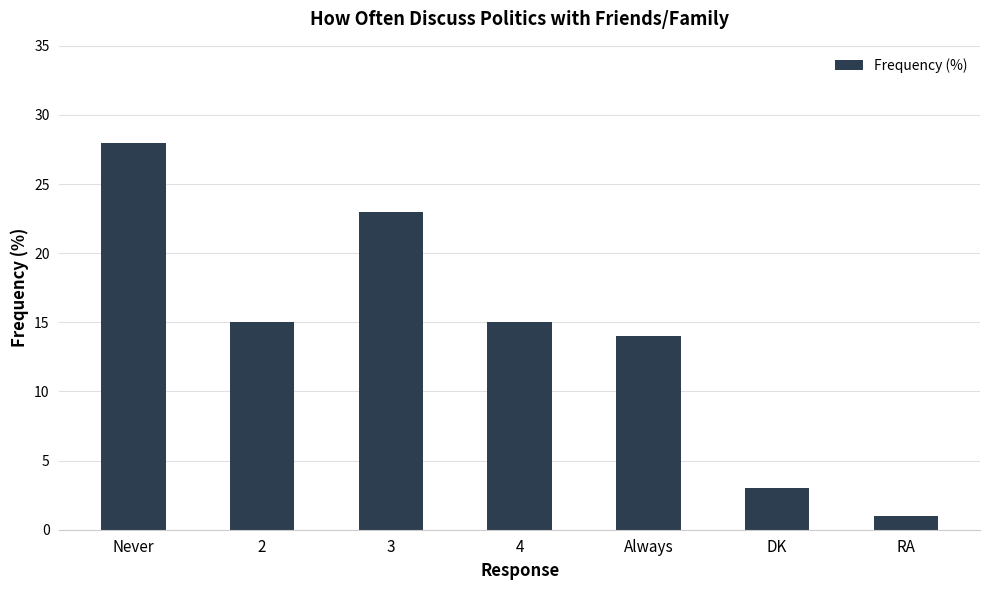

Reading left to right, what are all the values shown in this chart?

28	15	23	15	14	3	1